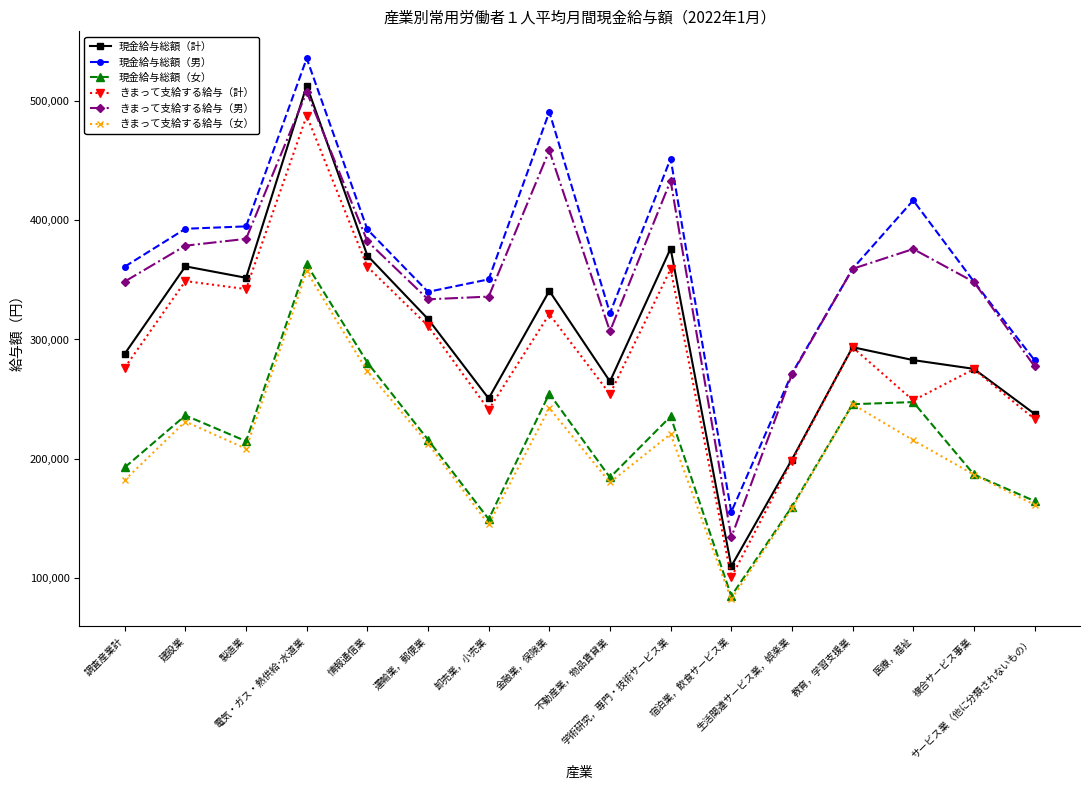

True or false: きまって支給する給与（計） and 現金給与総額（男） intersect in this chart.

False